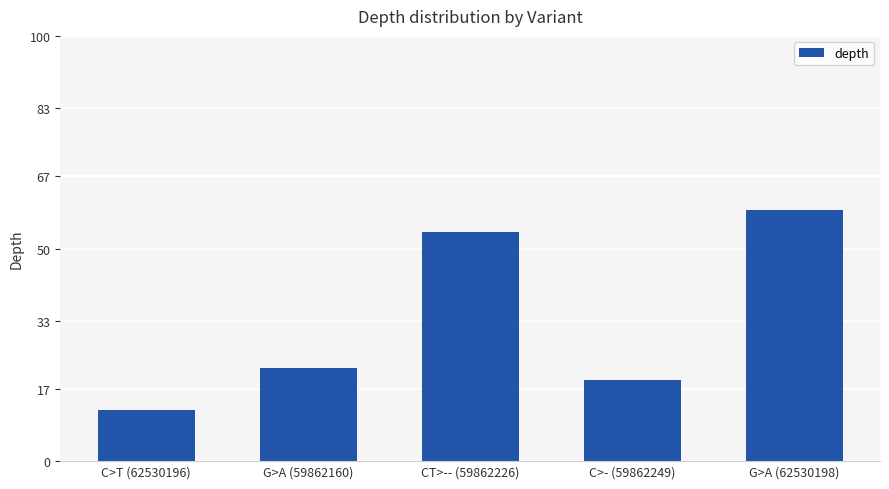

The chart shows a value of 19 at C>- (59862249). True or false?

True